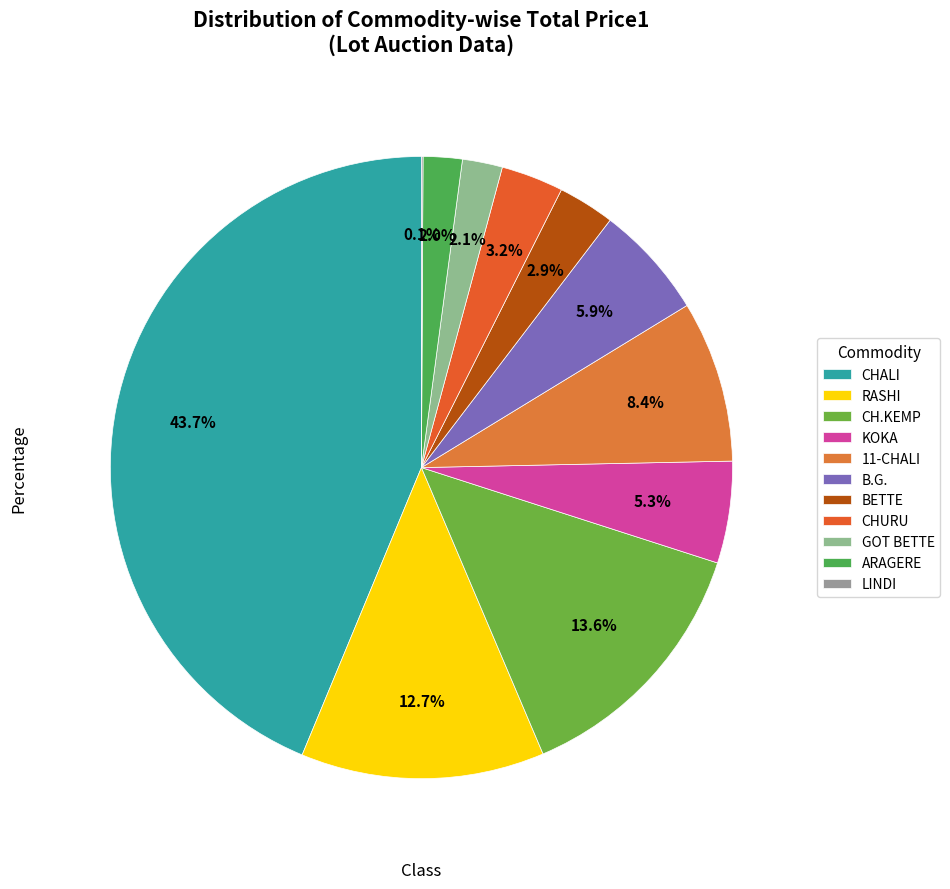

Count the number of slices in the pie.

11